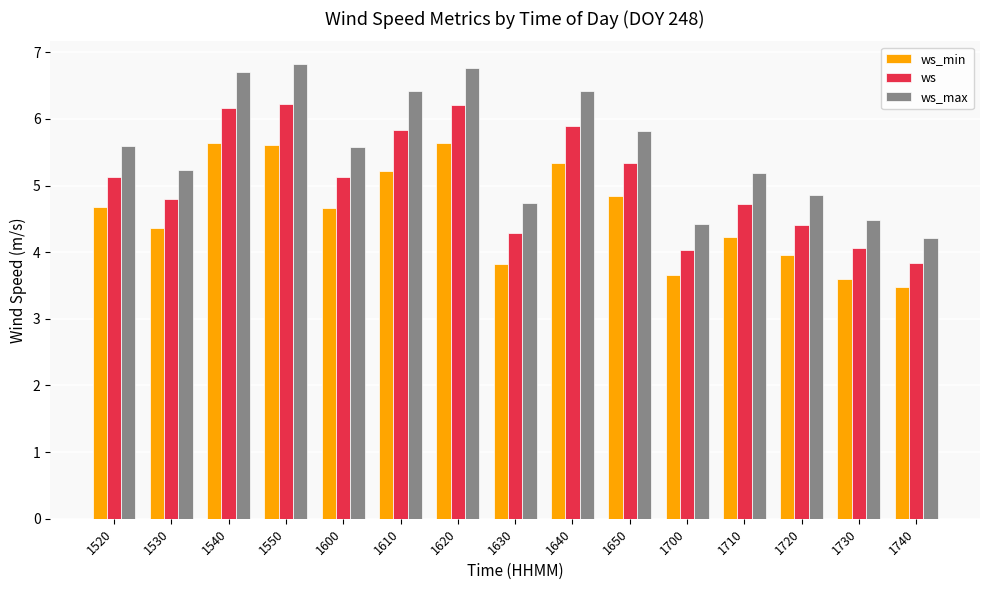

The ws series shows 2.0 at 1540. True or false?

False